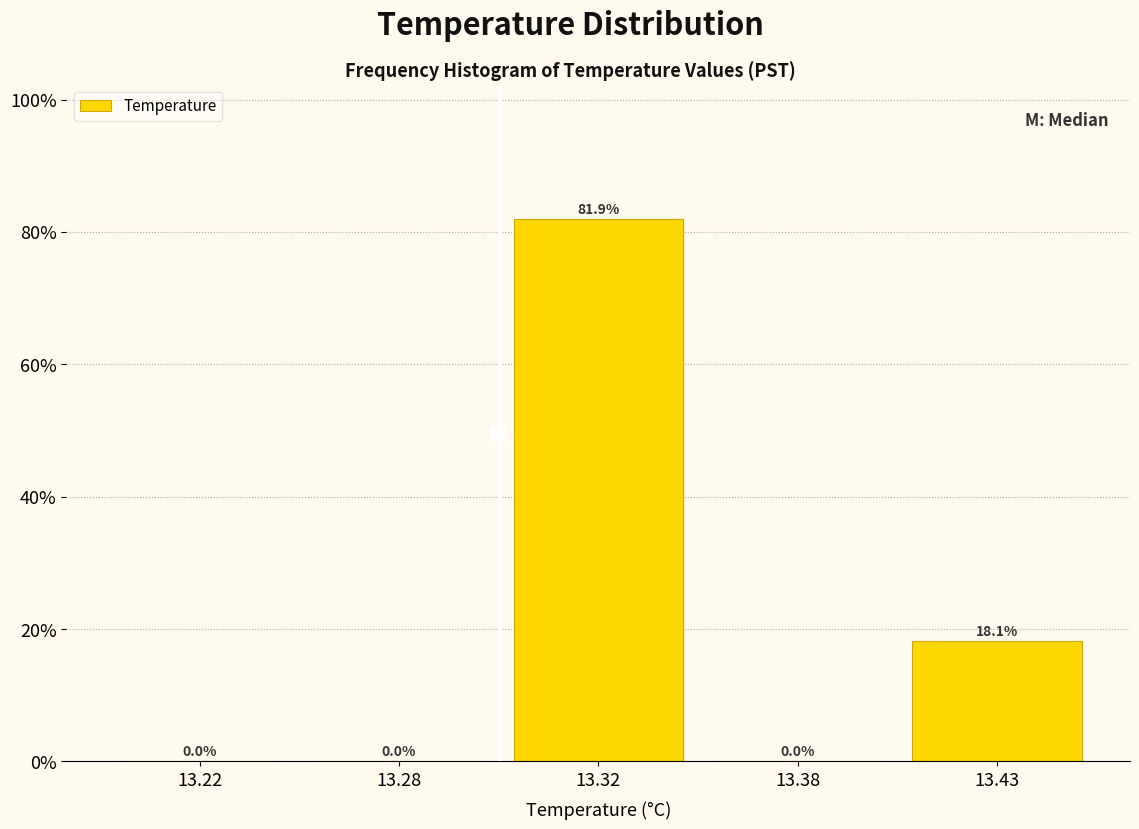

Are the bars horizontal?

No